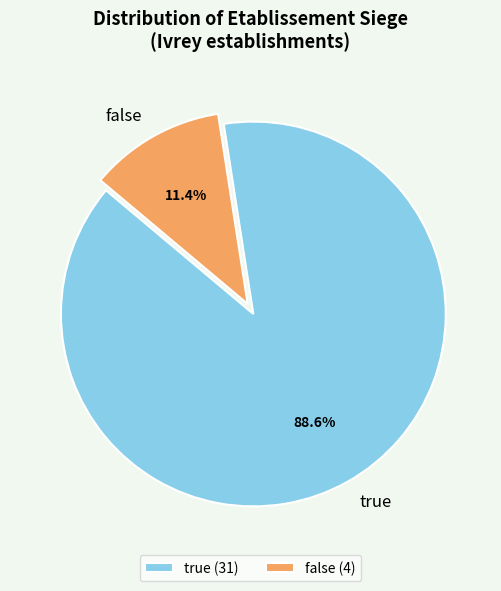

Count the number of slices in the pie.

2